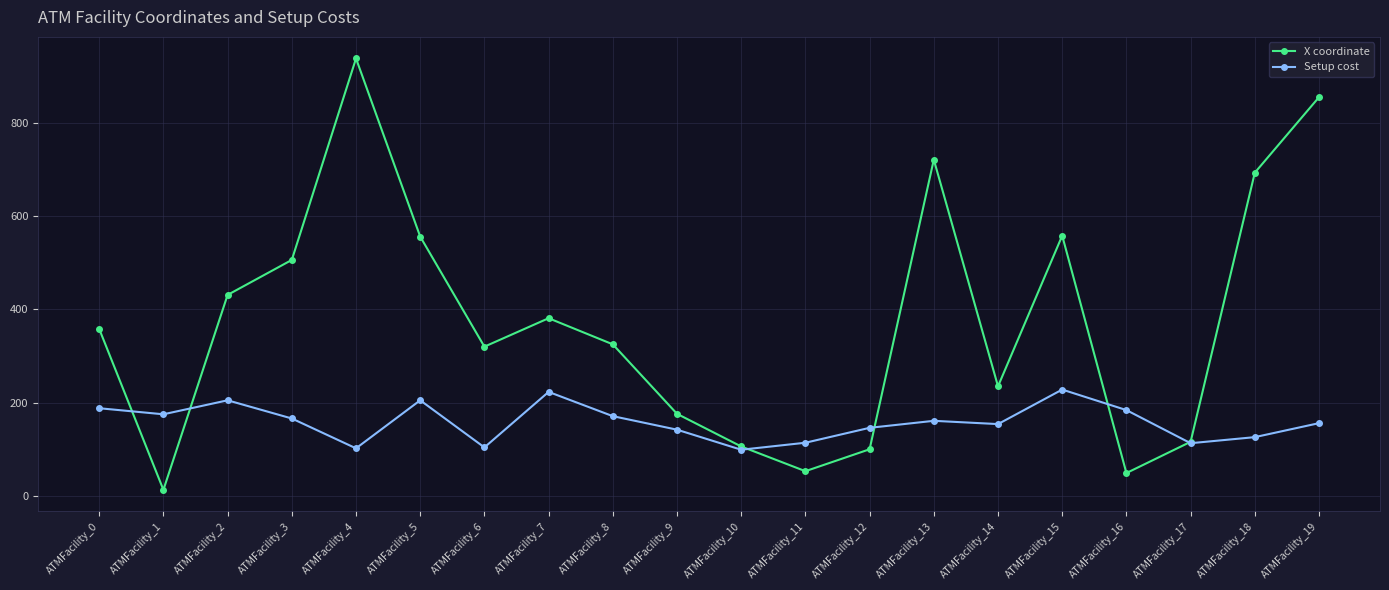

The value of Setup cost at ATMFacility_13 is 161. True or false?

True